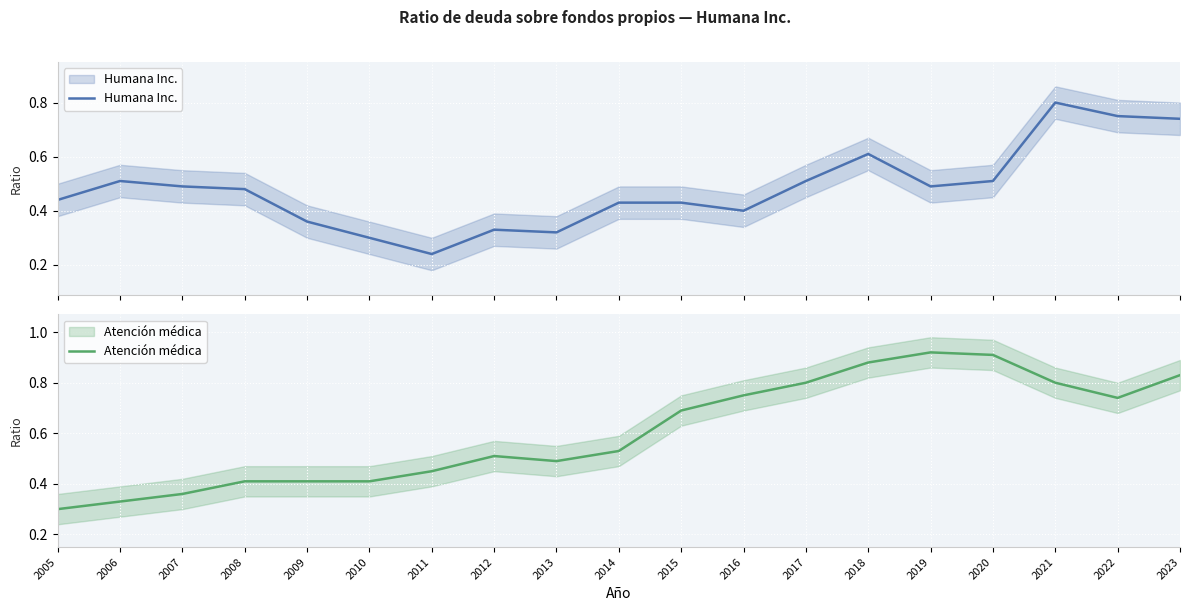

At 2015, list the series in order from largest to smallest.

Atención médica, Humana Inc.